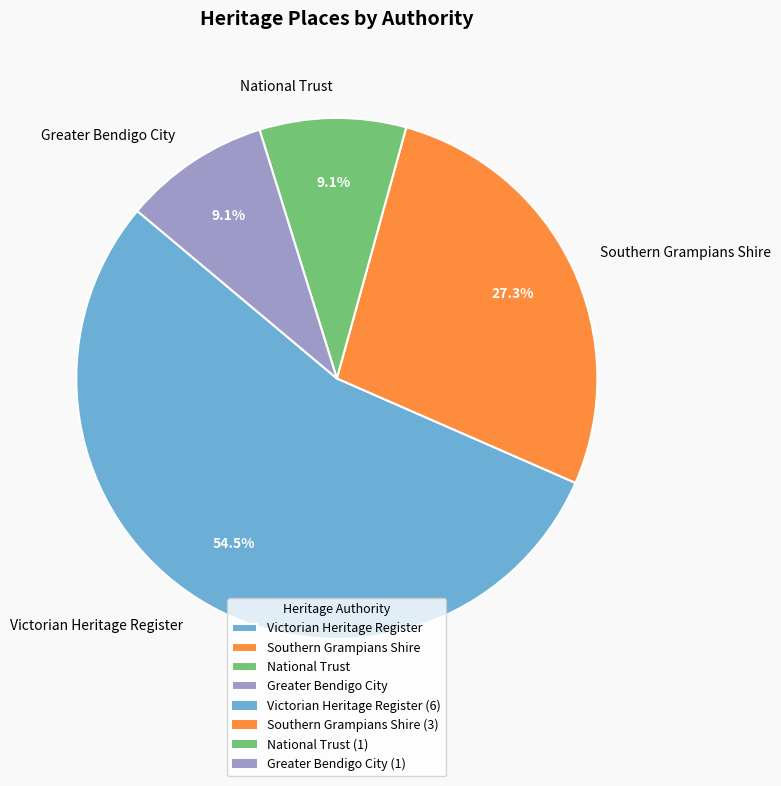

How much of the chart is everything except Southern Grampians Shire?

72.7%